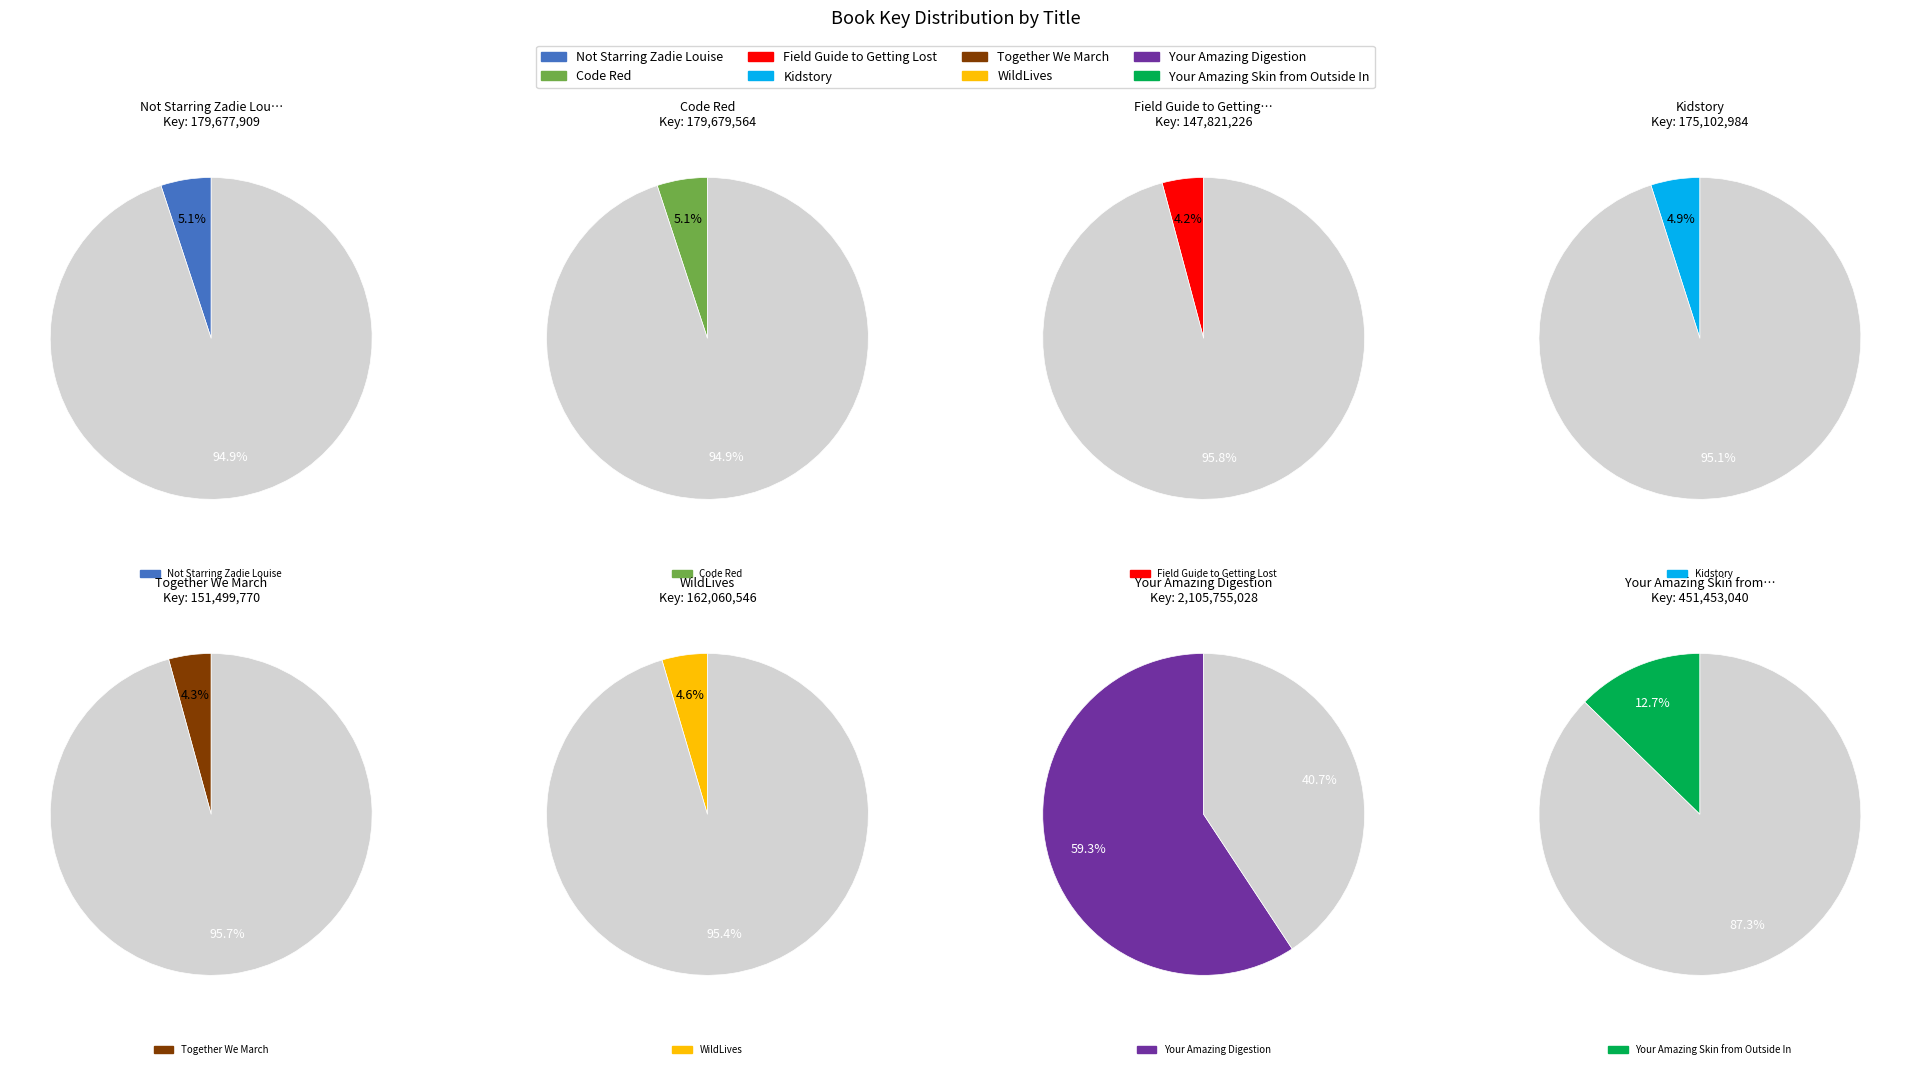

To the nearest percent, what is the combined percentage of Field Guide to Getting Lost and Not Starring Zadie Louise?

9%